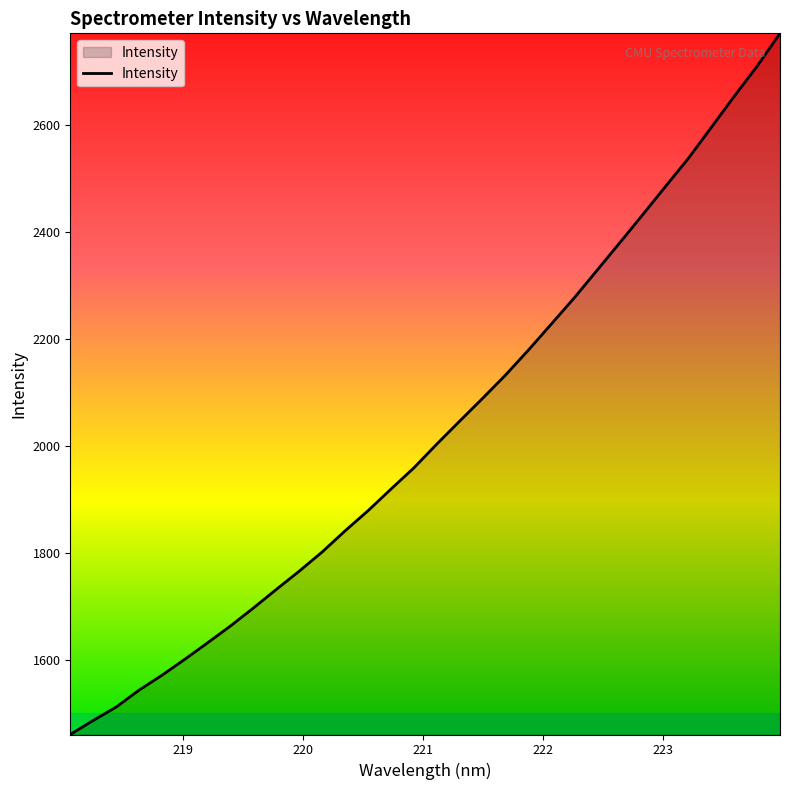

What is the maximum value shown in the chart?

2771.0